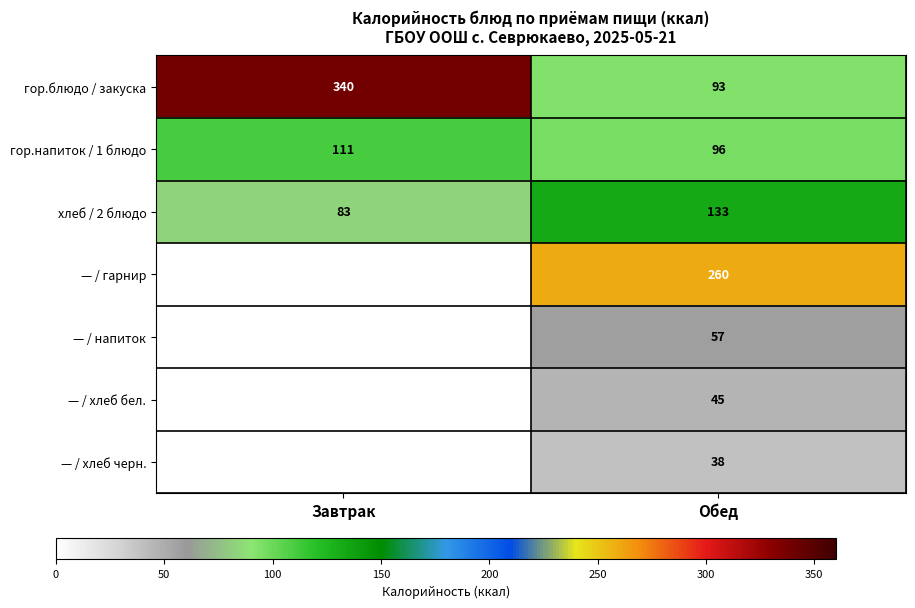

What is the total value across all series at Обед?

722